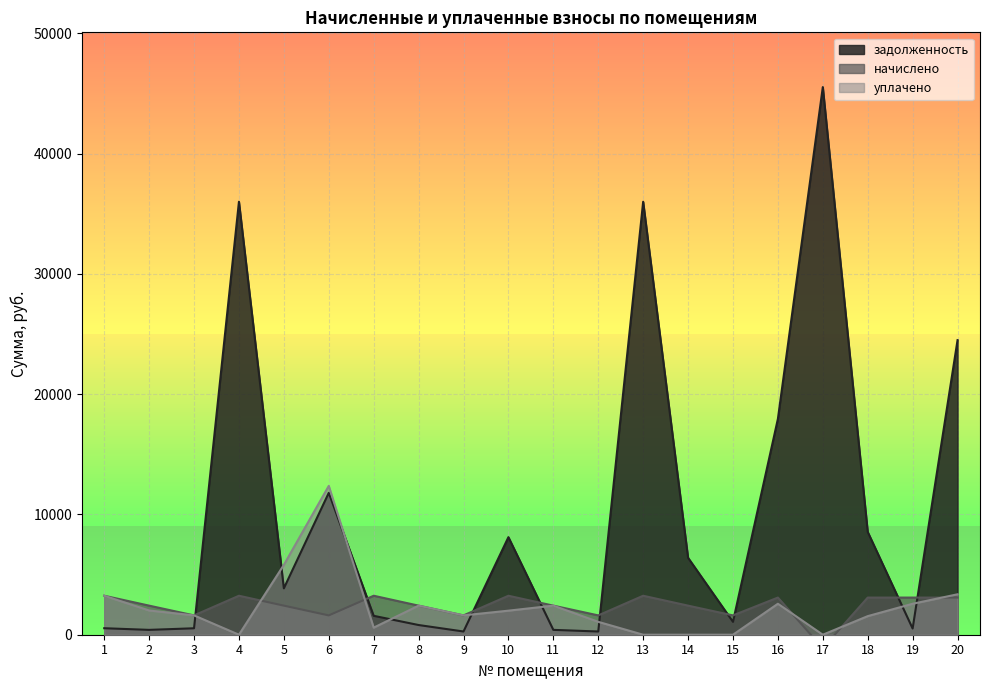

Which series has the largest total across all categories?

задолженность